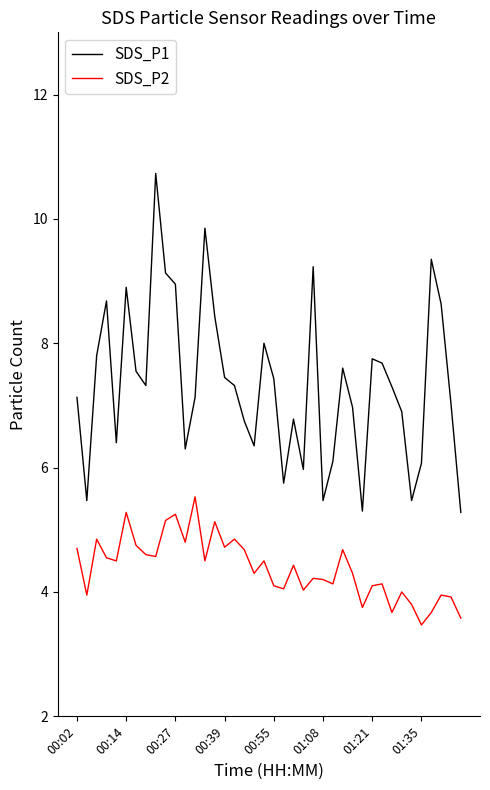

Which series has the largest range (max minus min)?

SDS_P1